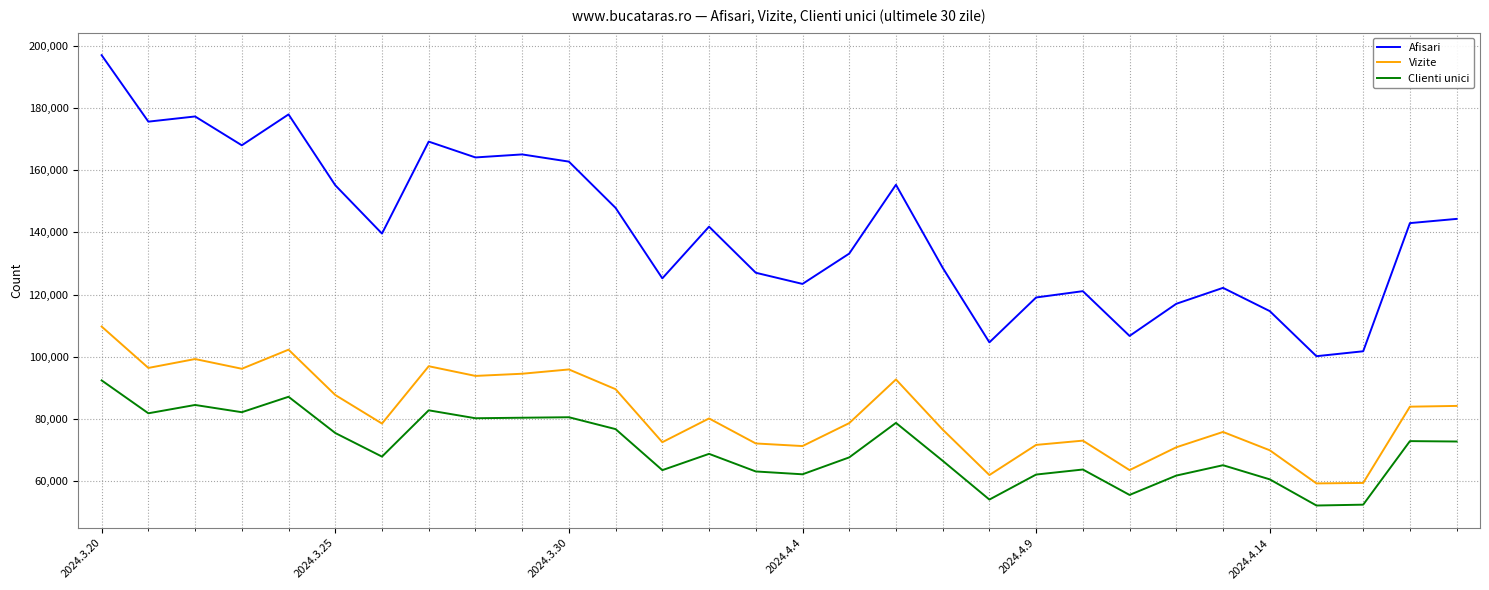

Which series has the largest range (max minus min)?

Afisari